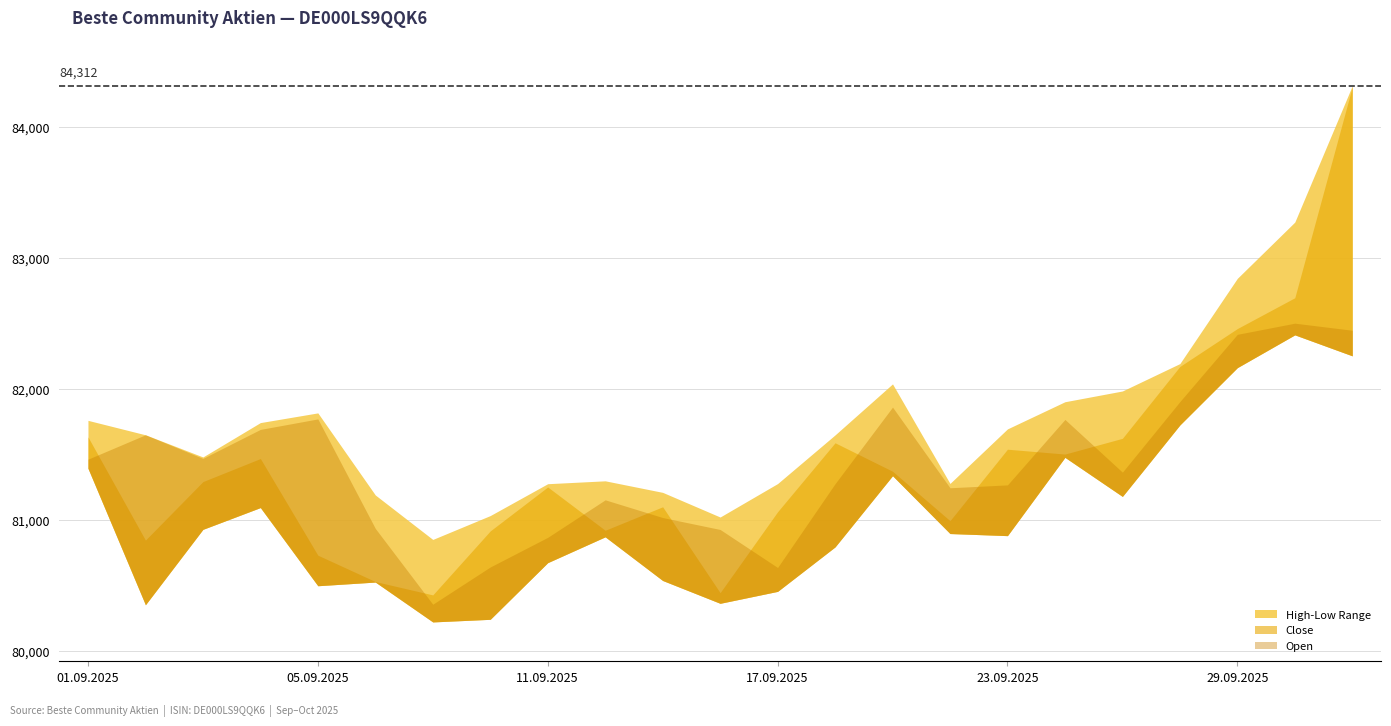

What position from the right is 17.09.2025?

11